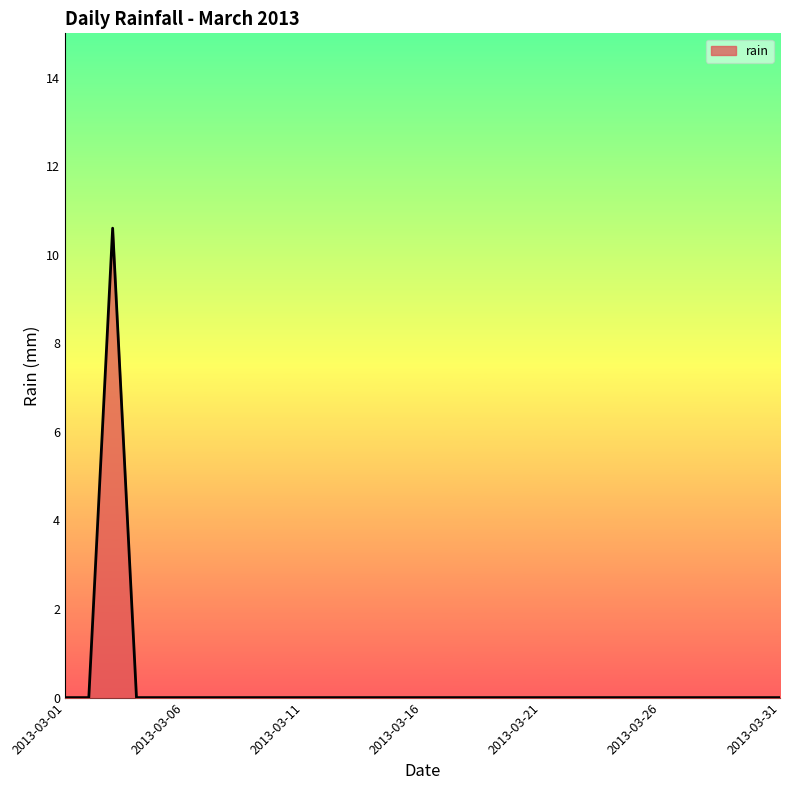

What is the greatest value displayed?

10.6